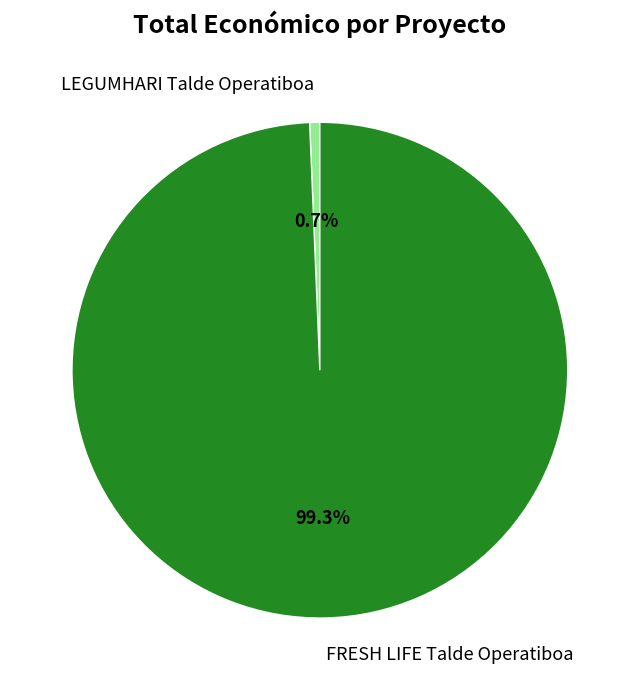

How many slices are in this pie chart?

2